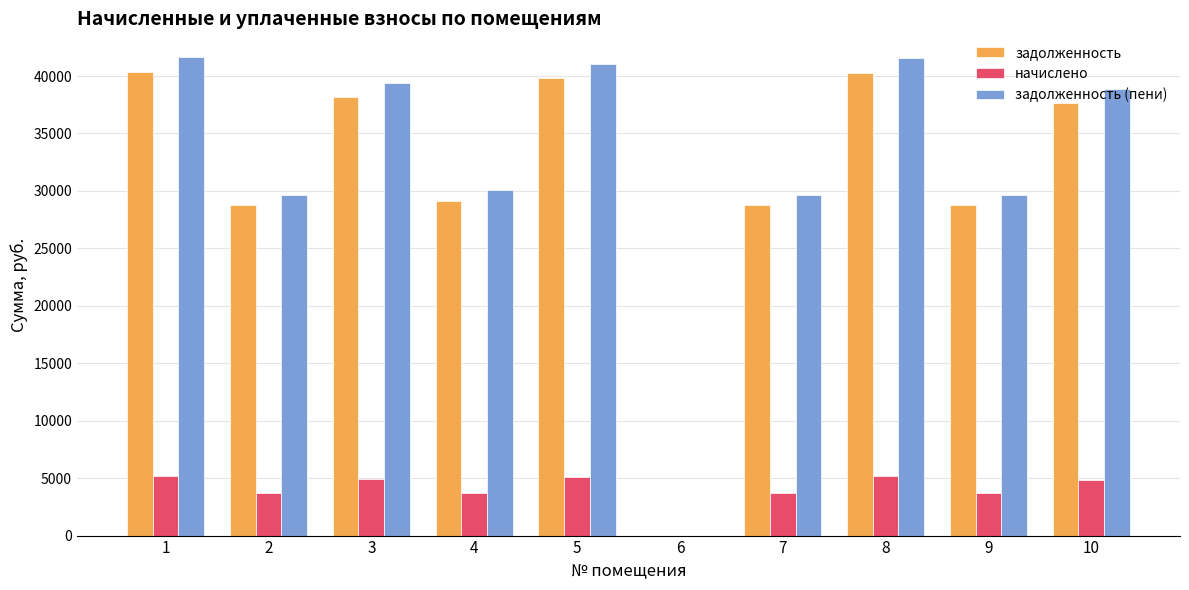

Is it true that начислено equals 3694.1 at 7?

True